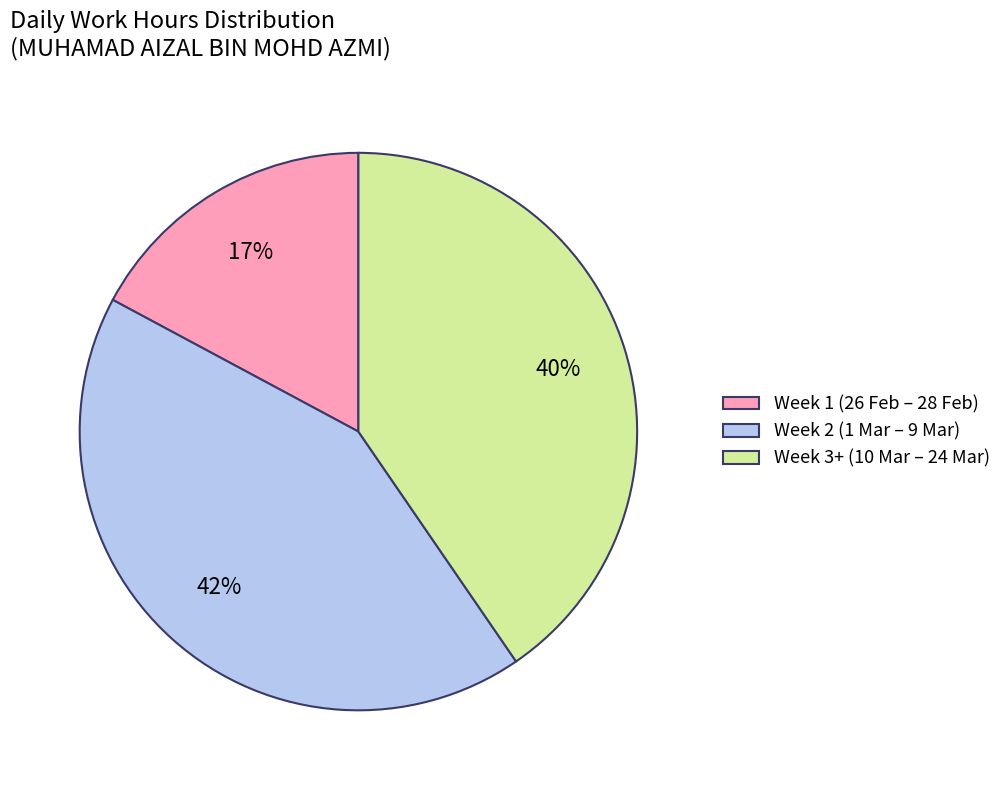

To the nearest percent, what is the difference between the Week 3+ (10 Mar – 24 Mar) and Week 2 (1 Mar – 9 Mar) slice percentages?

2%